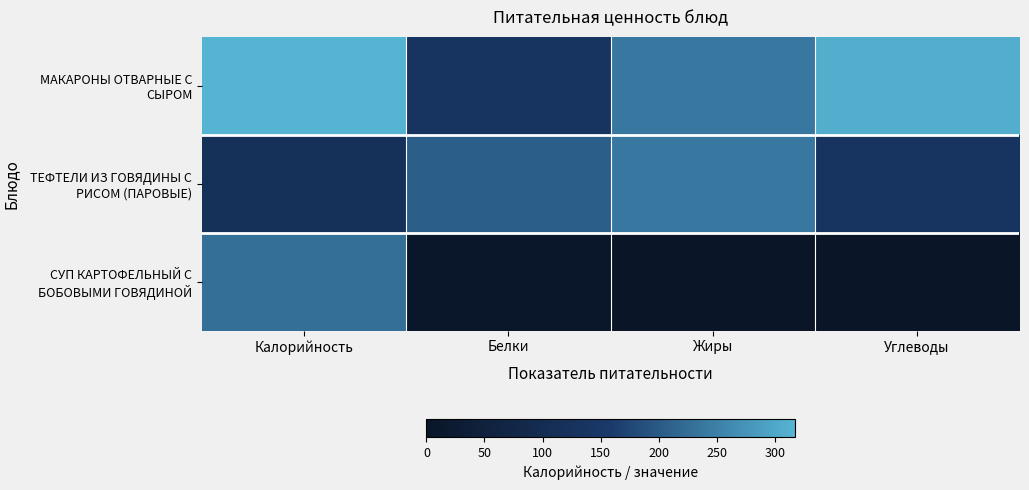

List the series in order of their overall mean, lowest first.

СУП КАРТОФЕЛЬНЫЙ С БОБОВЫМИ ГОВЯДИНОЙ, ТЕФТЕЛИ ИЗ ГОВЯДИНЫ С РИСОМ (ПАРОВЫЕ), МАКАРОНЫ ОТВАРНЫЕ С СЫРОМ